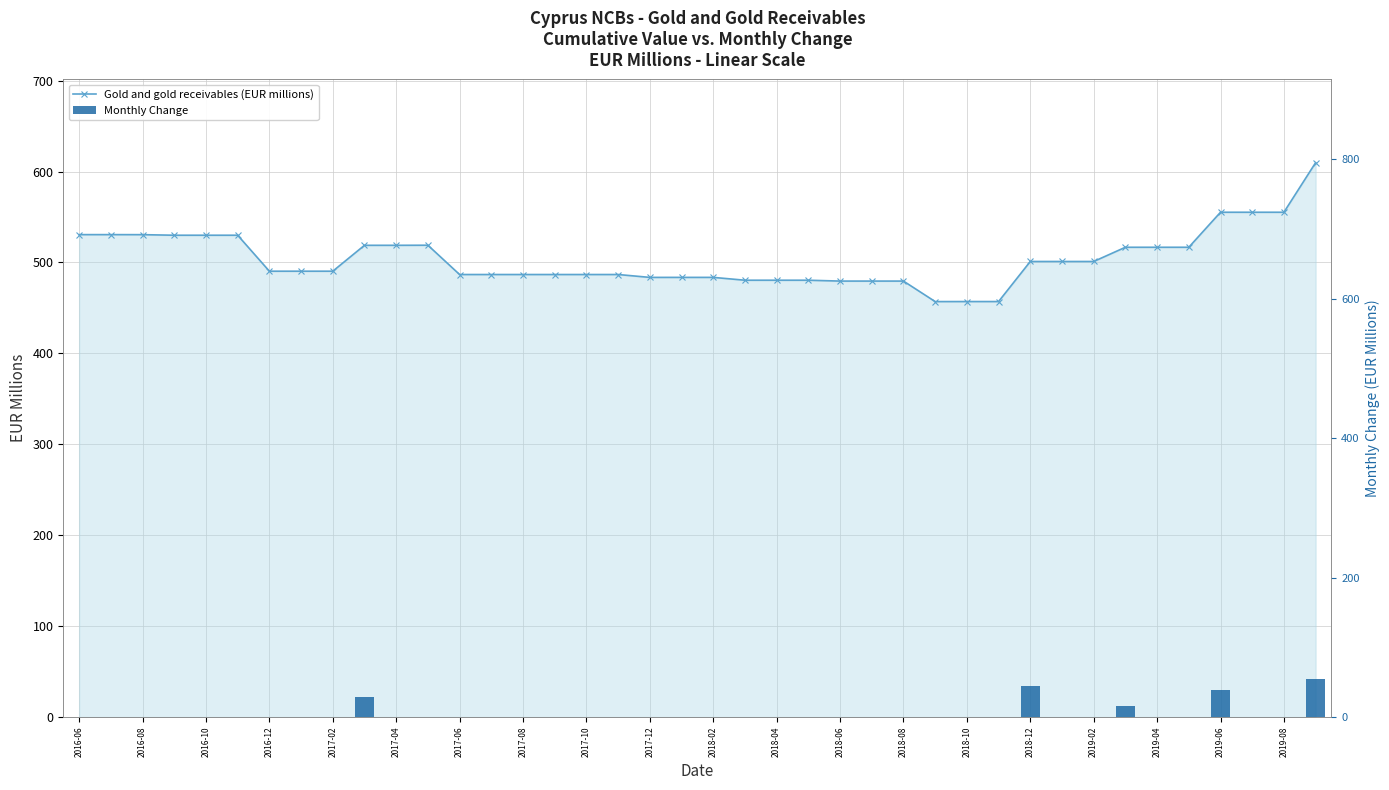

Rank the series by their average value, from lowest to highest.

Monthly Change, Gold and gold receivables (EUR millions)